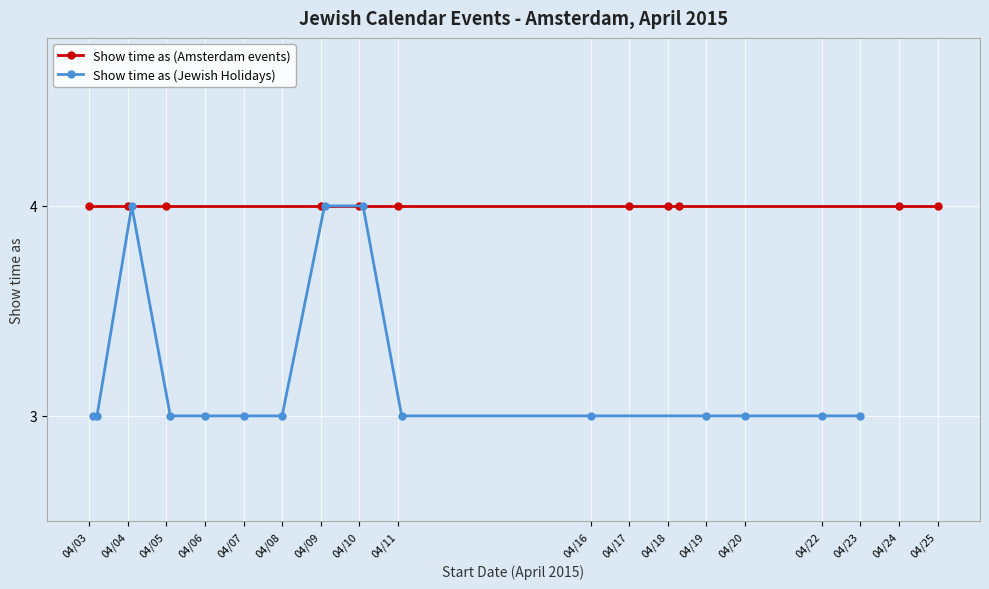

What is the average value?

3